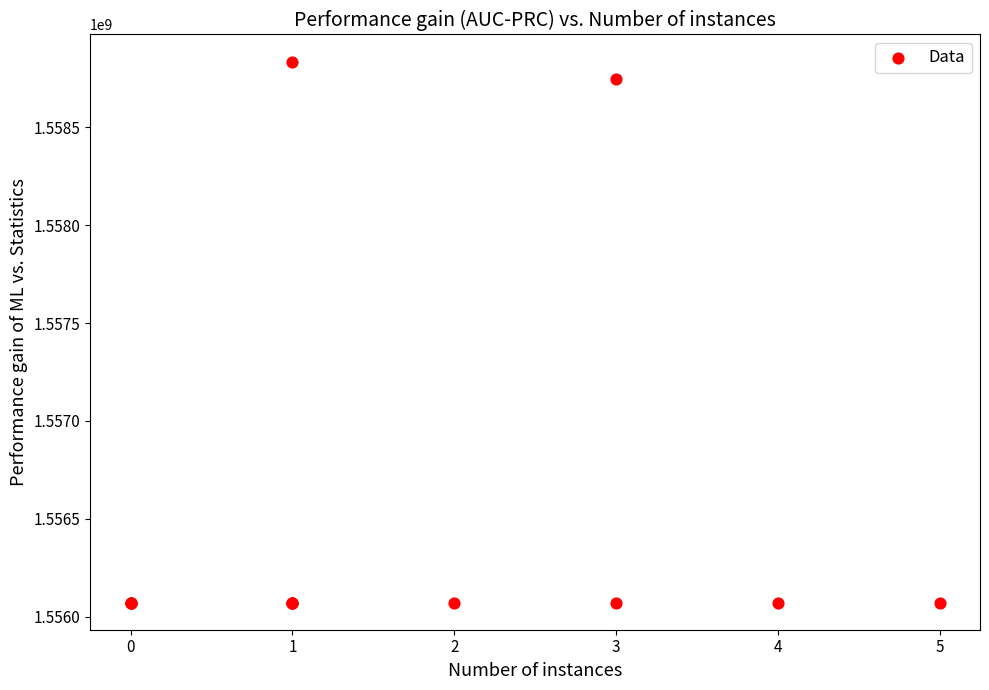

What Y value in the scatter plot is closest to 1557453847?

1558746247